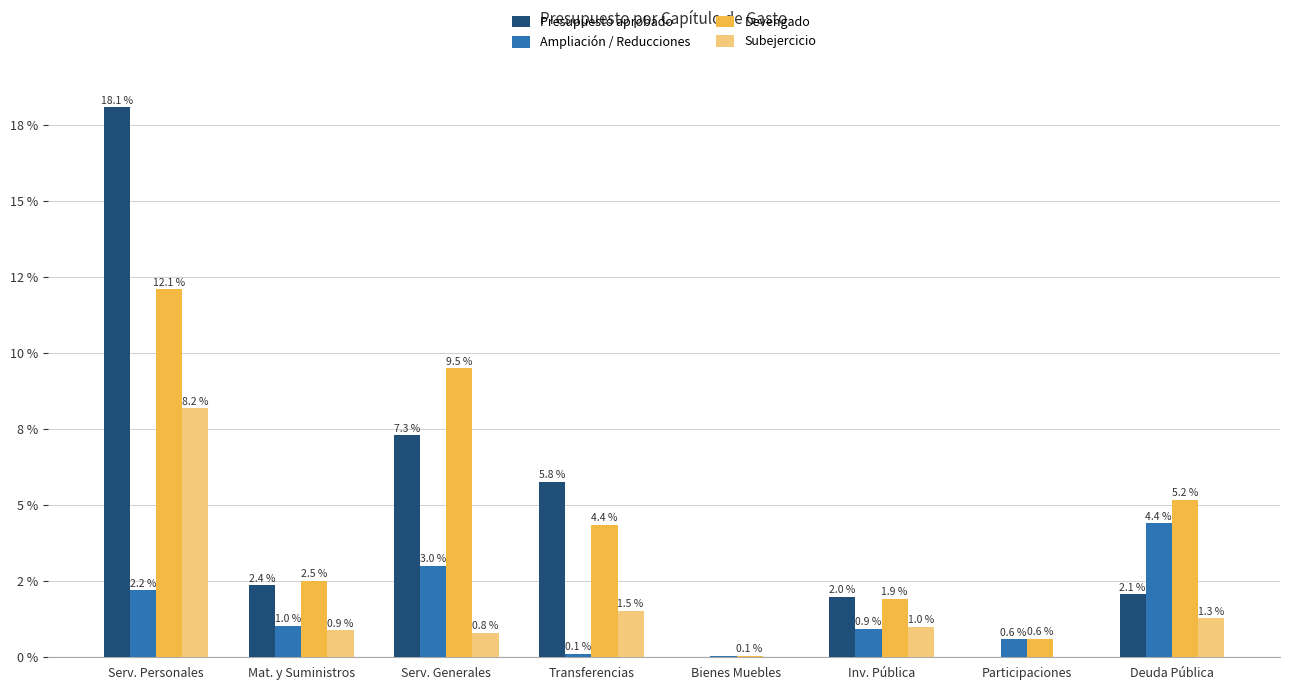

What are all the series names shown in the legend?

Presupuesto aprobado, Ampliación / Reducciones, Devengado, Subejercicio